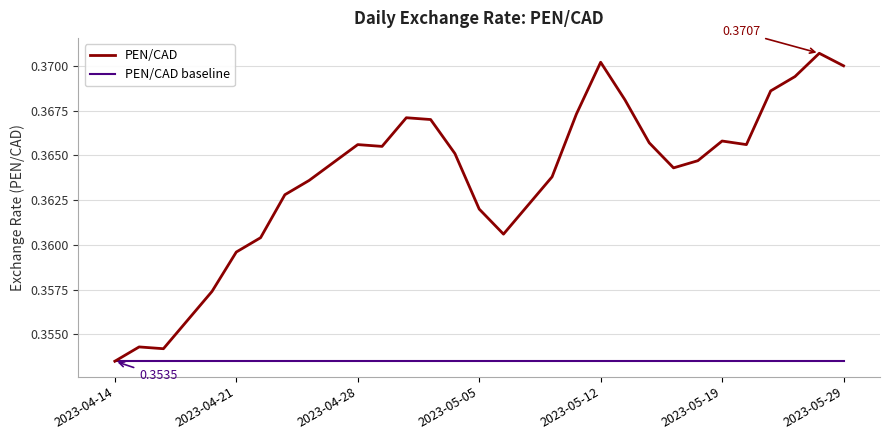

Rank the series by their maximum value, from lowest to highest.

PEN/CAD baseline, PEN/CAD